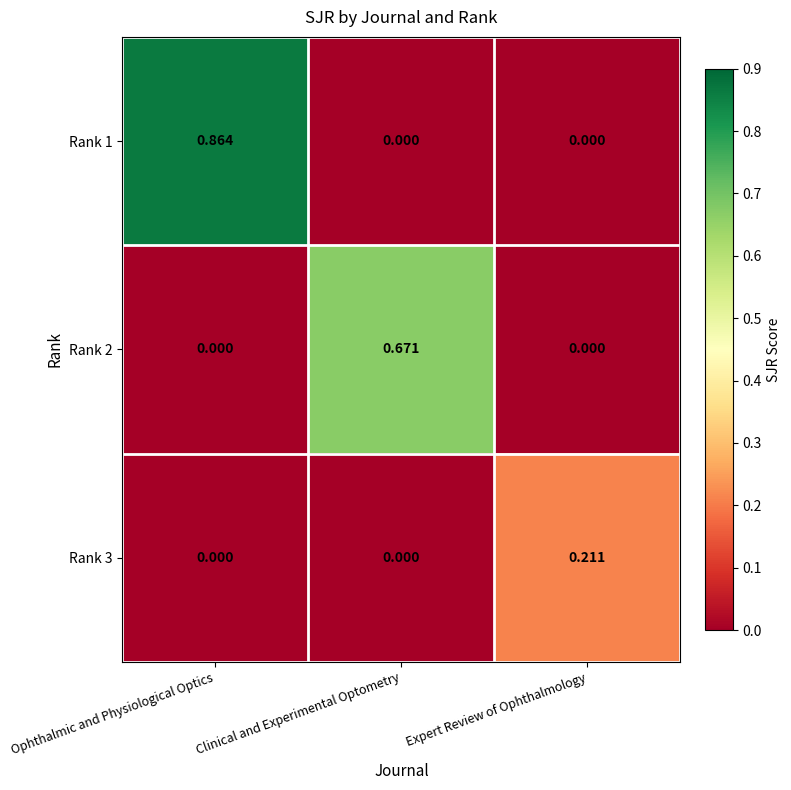

At which category is the sum across all series the highest?

Ophthalmic and Physiological Optics